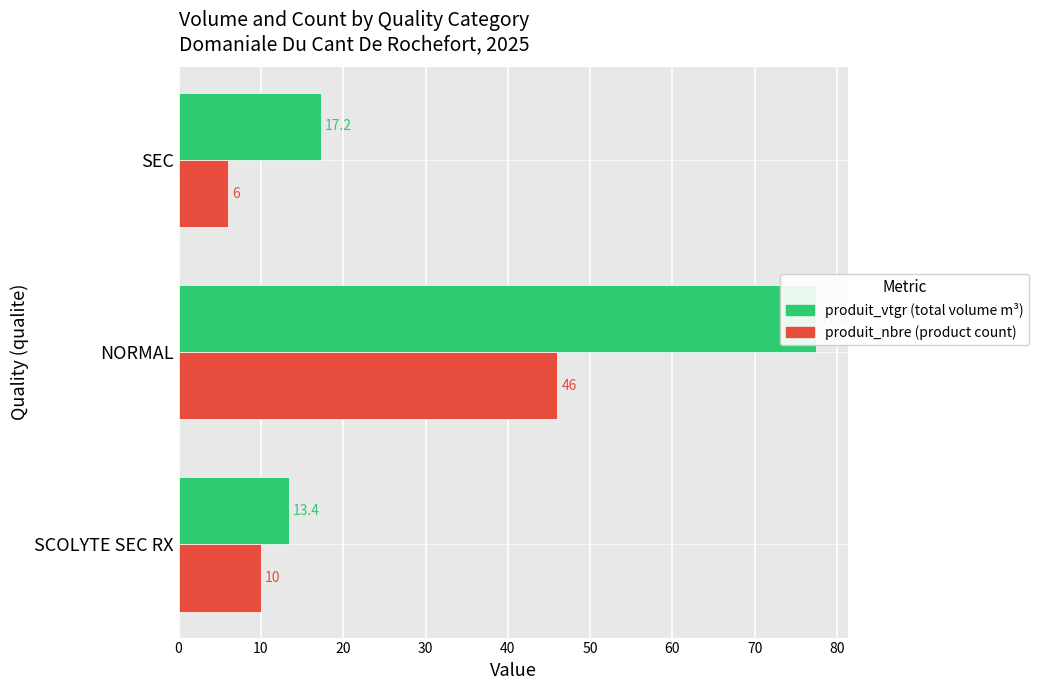

What is the difference between the highest and lowest values at SCOLYTE SEC RX?

3.4